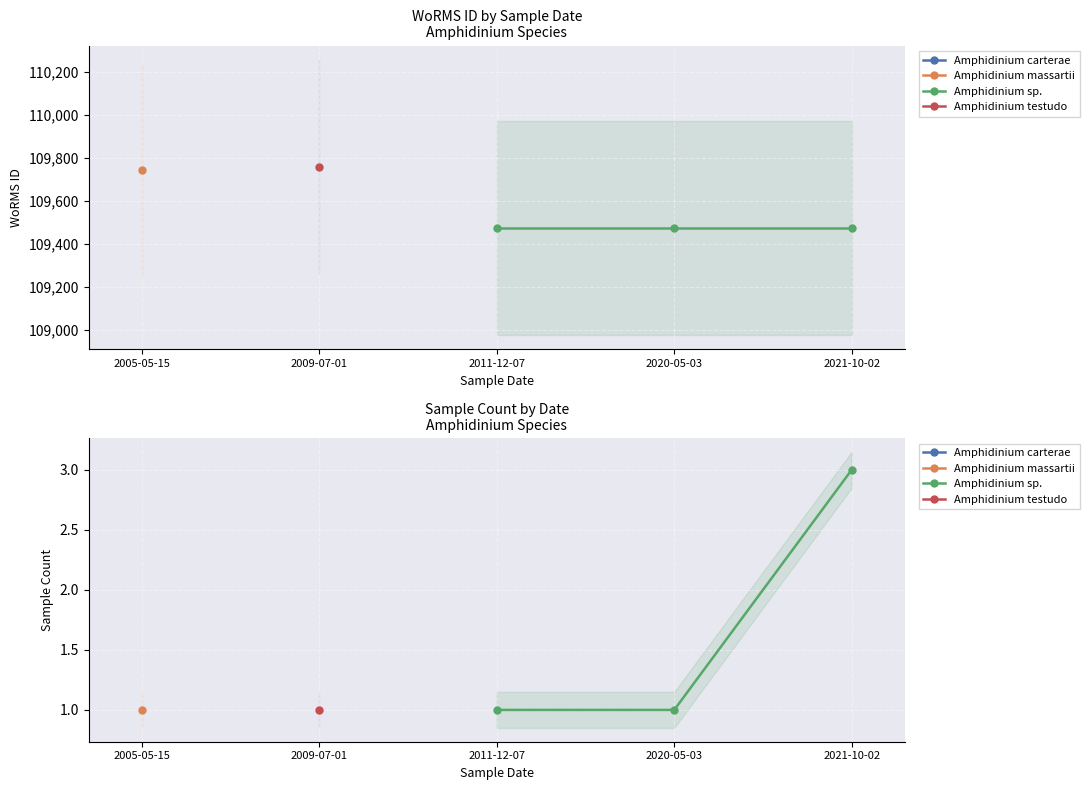

Does the chart display data point markers on the line(s)?

Yes